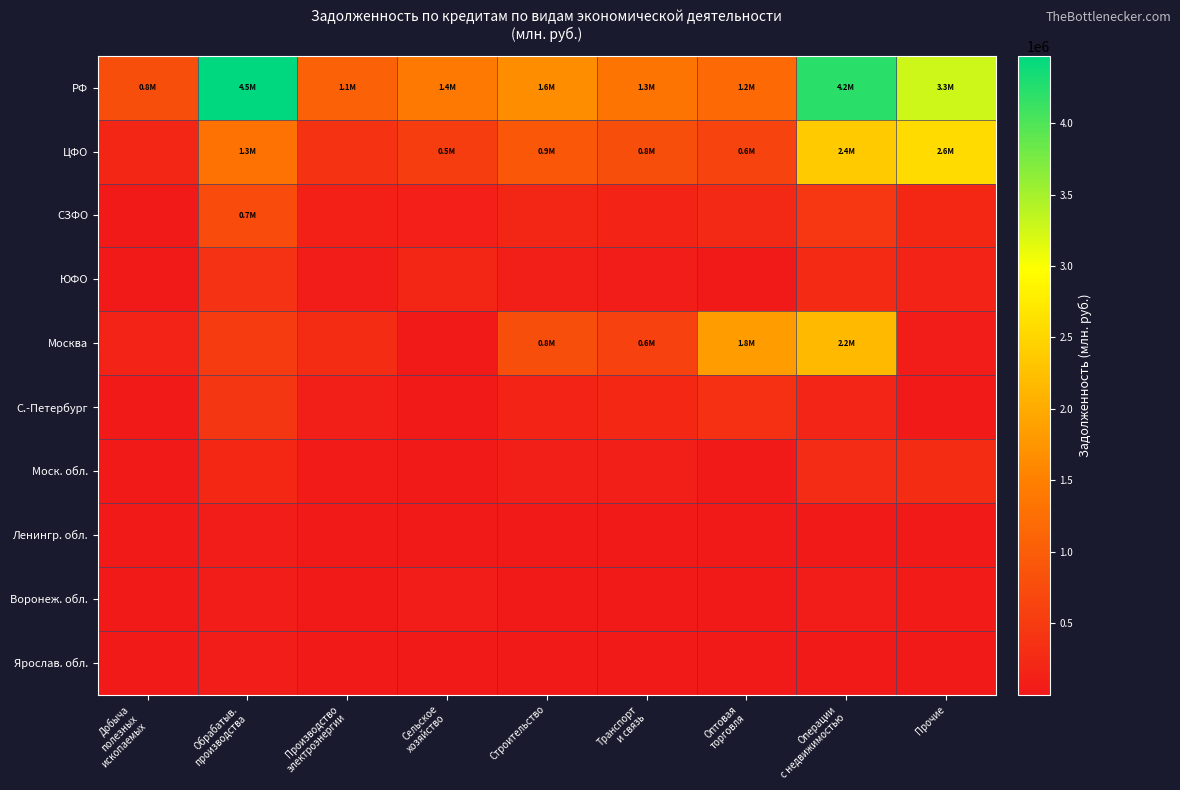

How many distinct data groups are displayed?

10